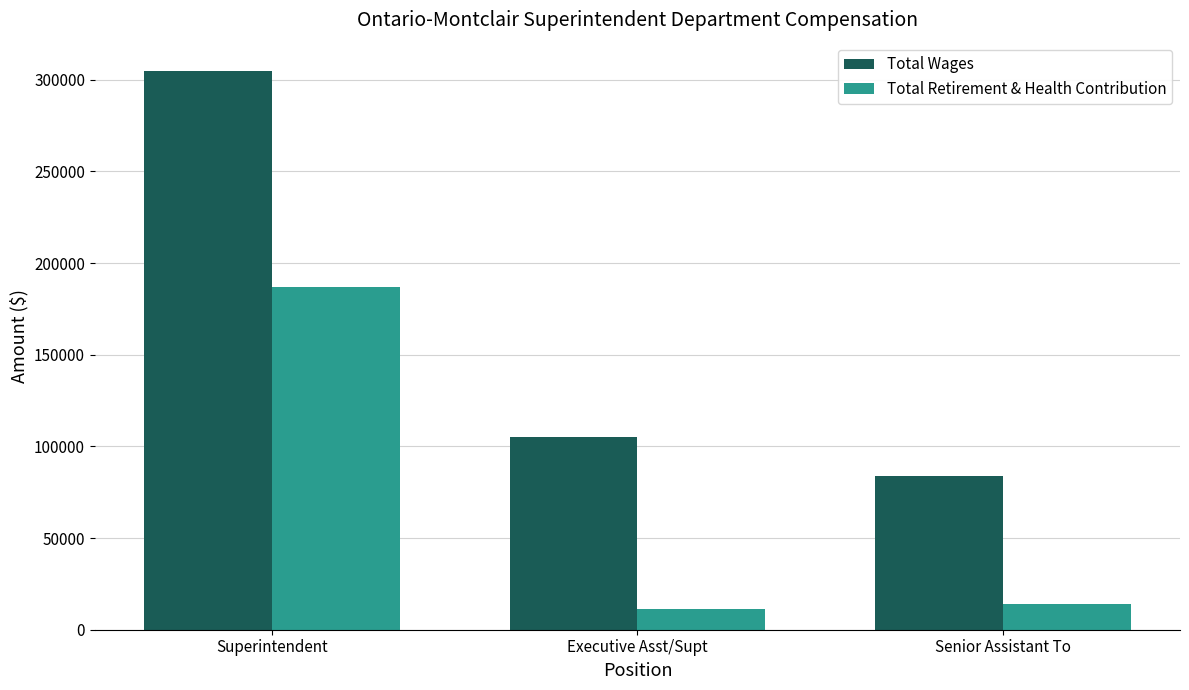

Rank the series at Executive Asst/Supt from highest to lowest value.

Total Wages, Total Retirement & Health Contribution